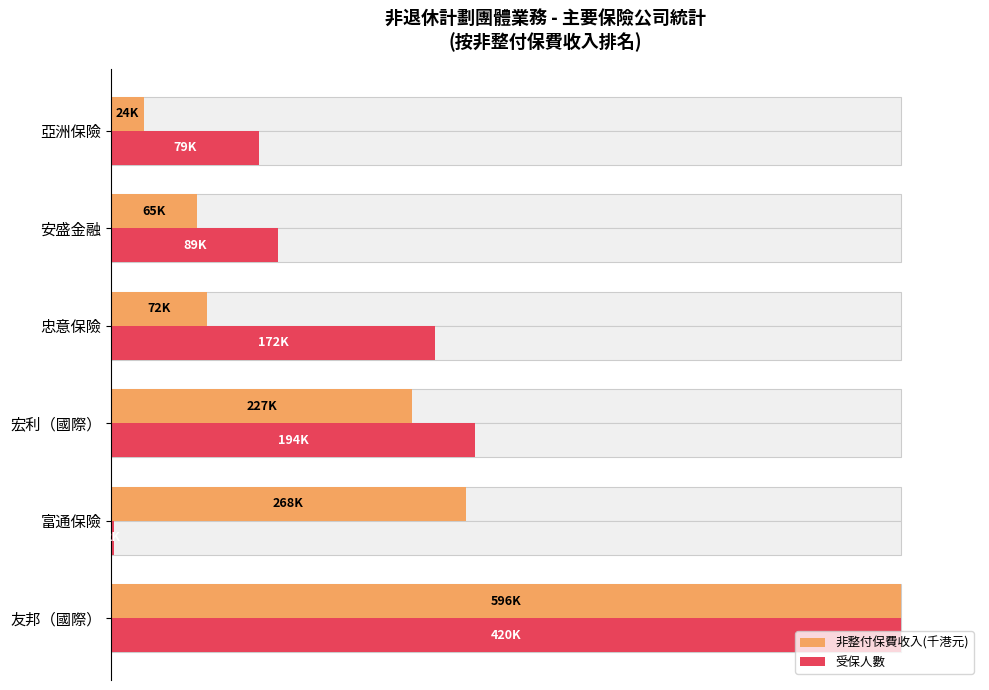

What are all the series names shown in the legend?

非整付保費收入(千港元), 受保人數